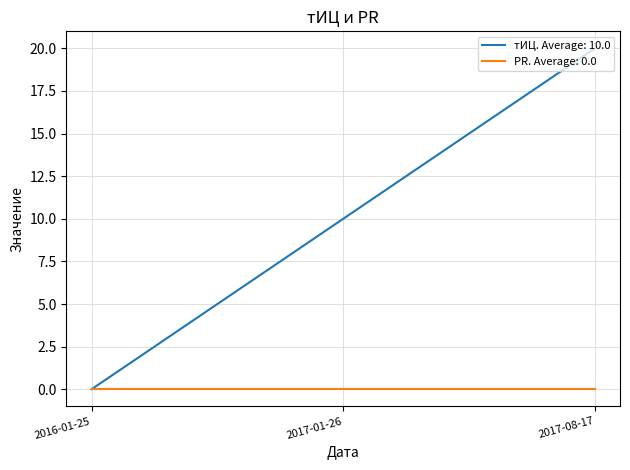

What is the spread (max minus min) of values at 2017-01-26?

10